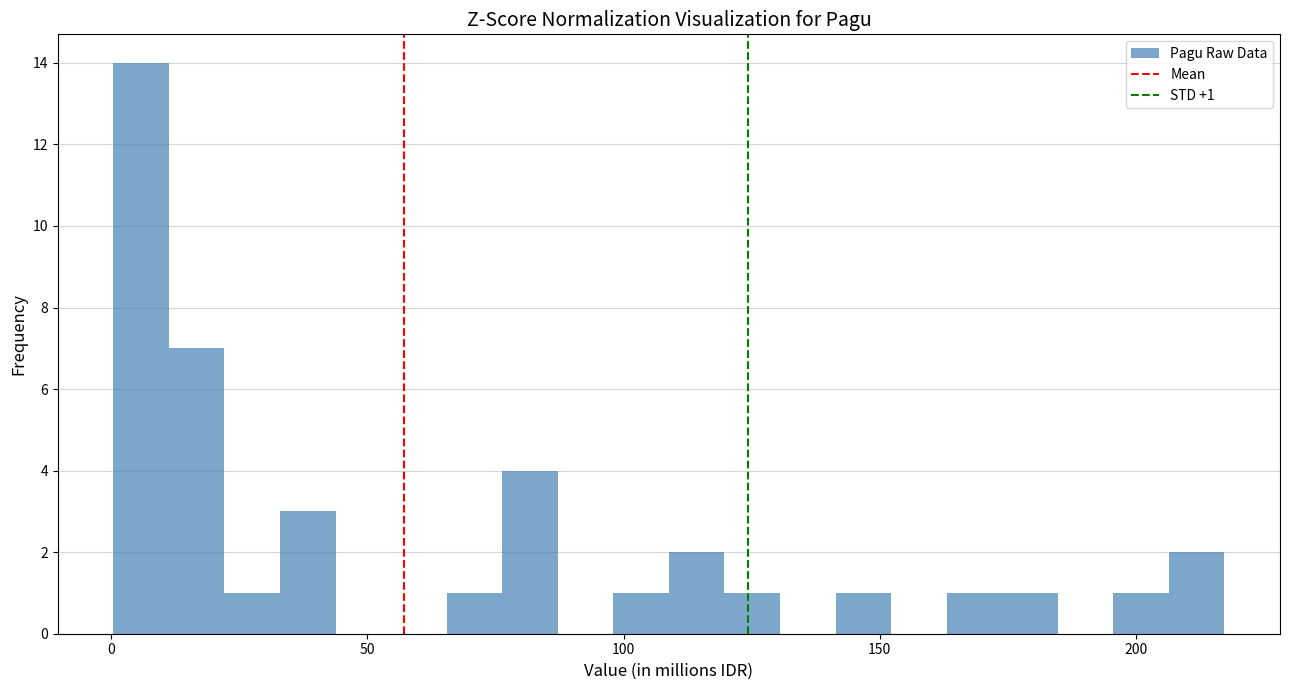

Read against the x-axis, roughly where is the centre of the tallest bar?

5